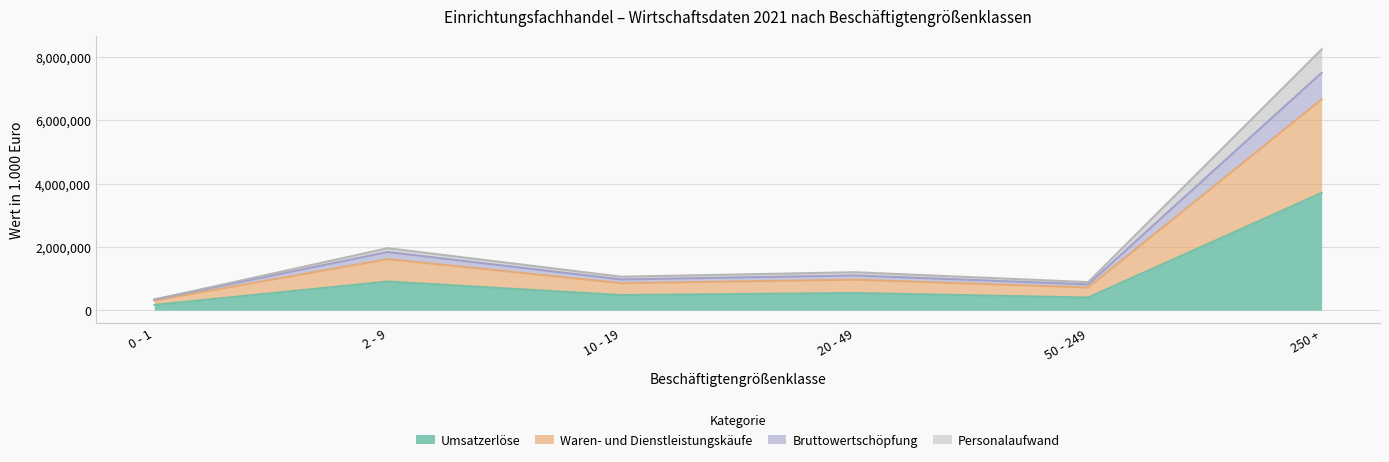

Is the value of Personalaufwand at 0 - 1 greater than the value of Bruttowertschöpfung at 50 - 249?

No